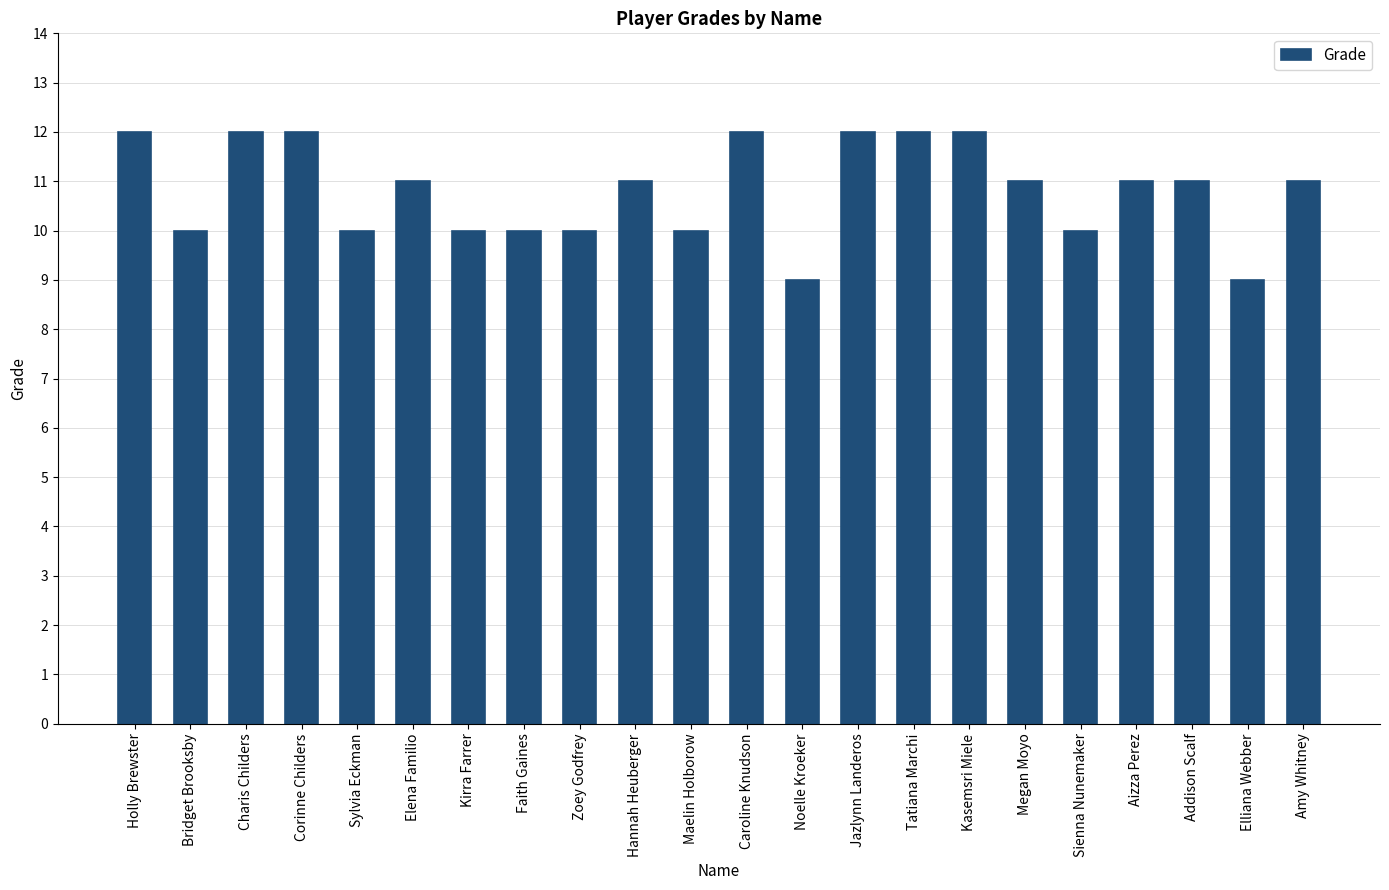

What is the label of the 17th bar from the right?

Elena Familio